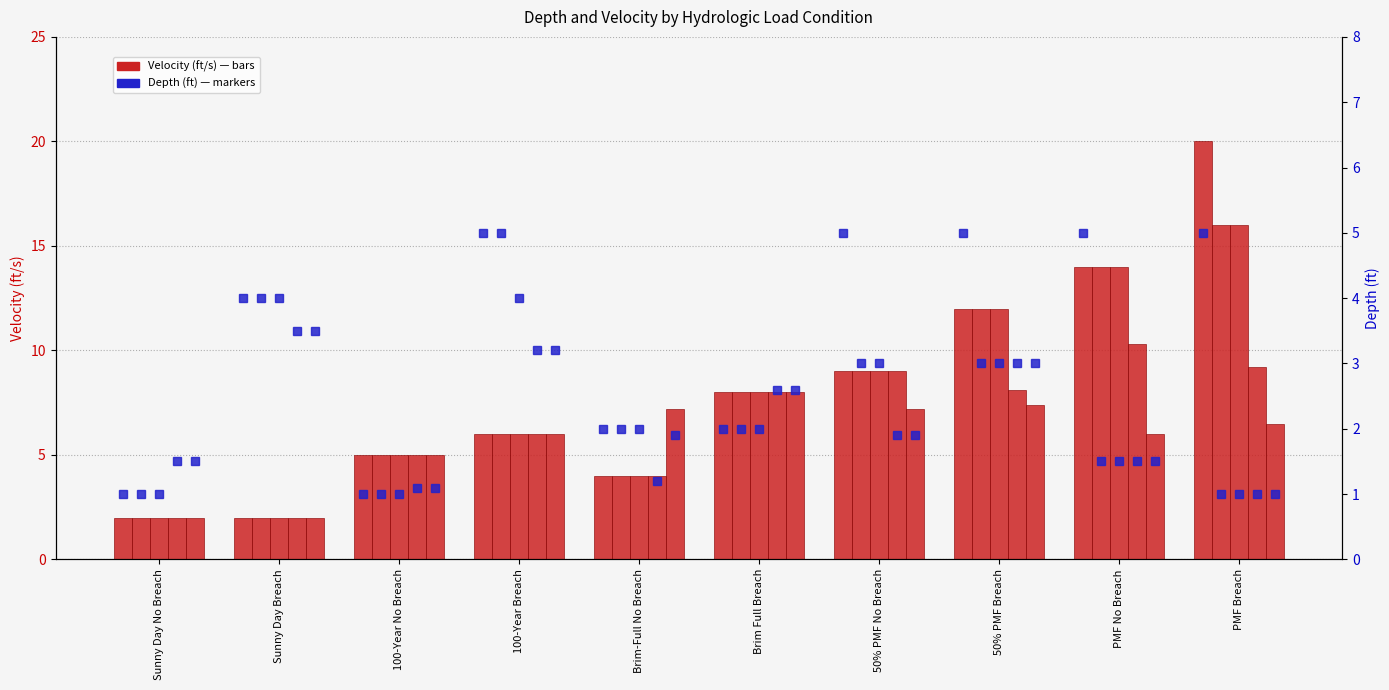

Does the chart contain any negative values?

No